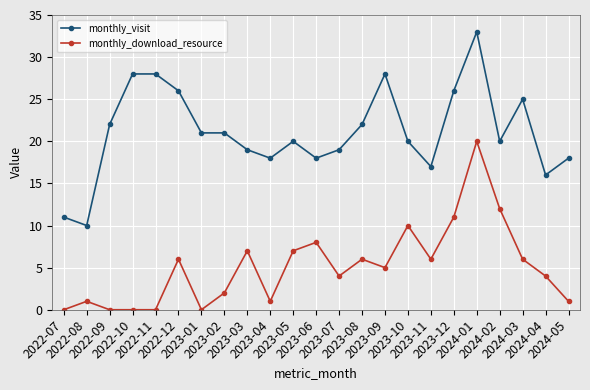

How many lines are shown in the chart?

2